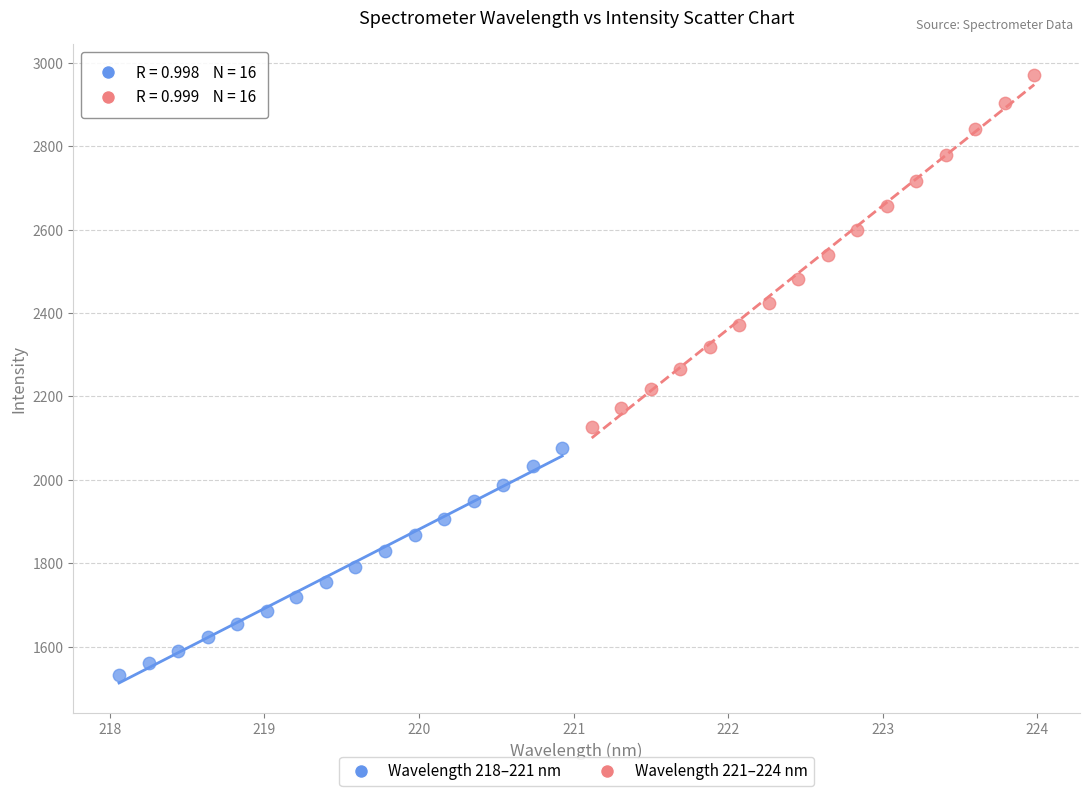

Which series has the largest Y range (max minus min)?

Wavelength 221–224 nm